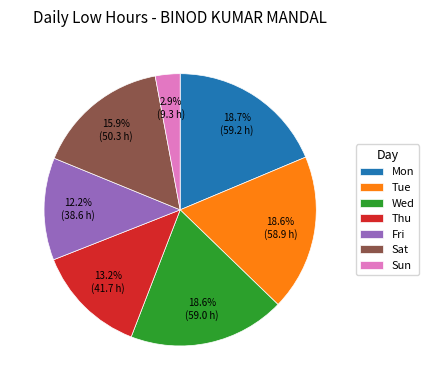

Combined, what portion of the pie is Thu and Wed?

31.8%